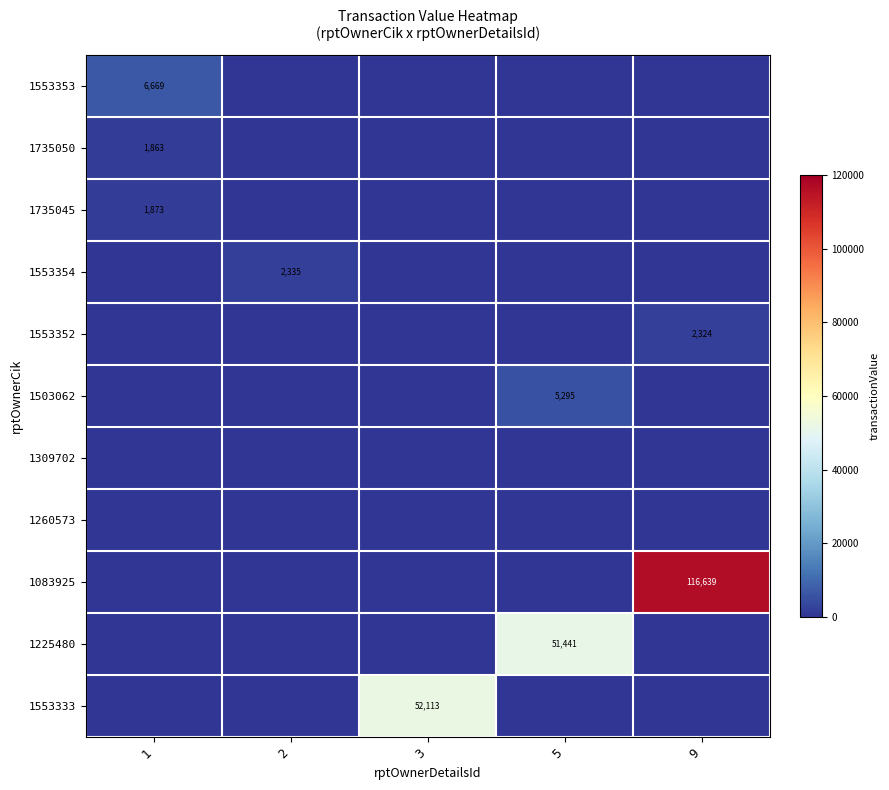

At which label is 1553352 closest to 1162?

1